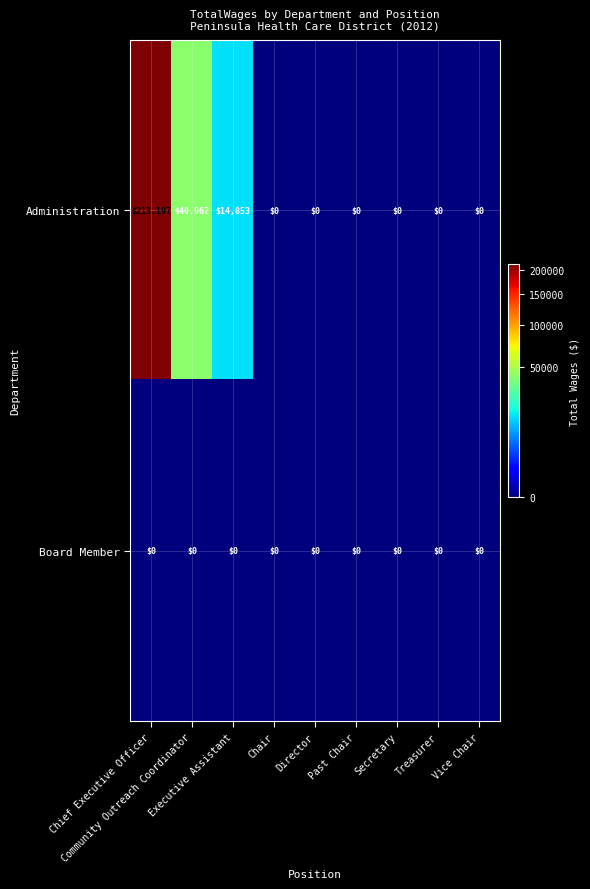

At which category is the sum across all series the highest?

Chief Executive Officer